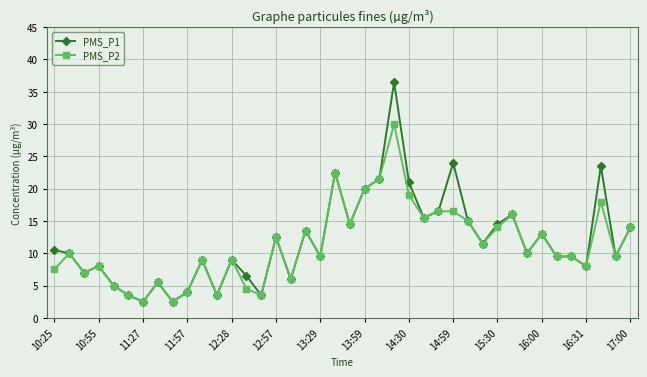

How many lines are shown in the chart?

2